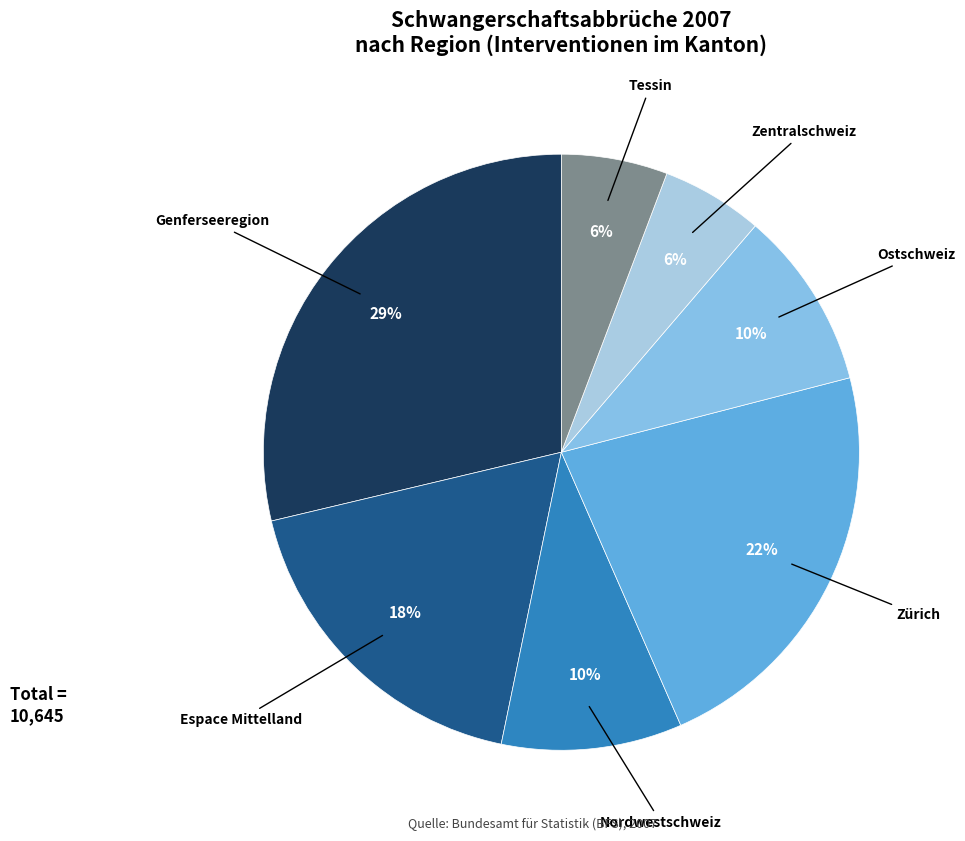

Combined, do Tessin and Nordwestschweiz account for over 50%?

No